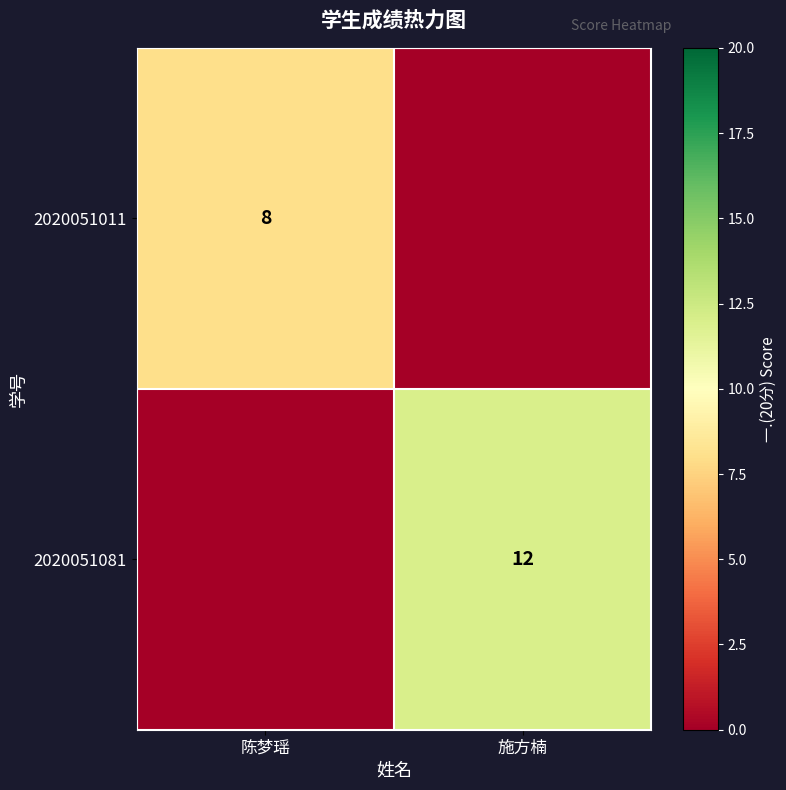

How many categories are shown in the chart?

2